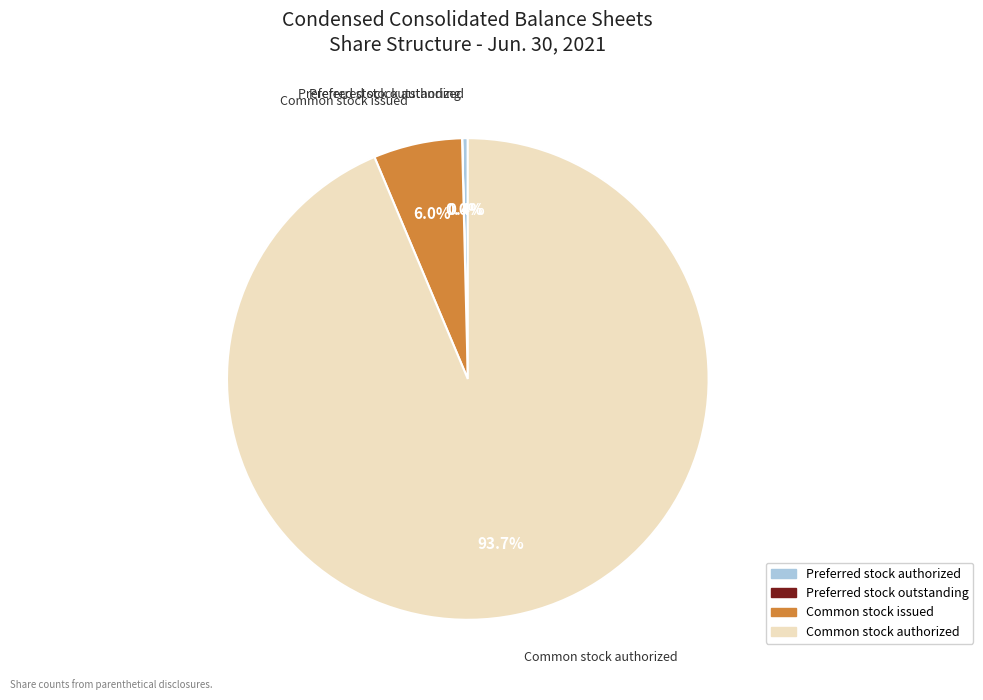

Which slice is the largest?

Common stock authorized